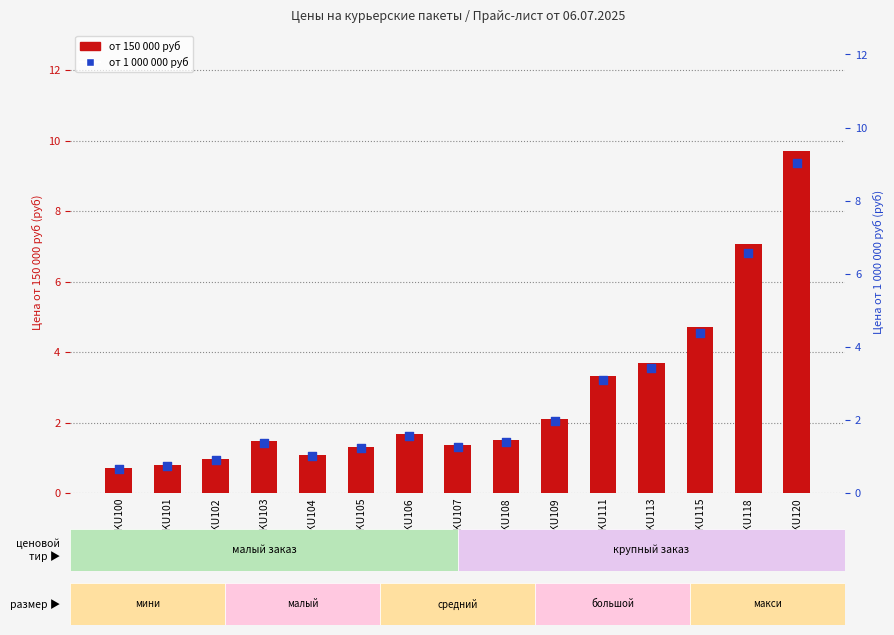

At how many categories does at least one series exceed 8?

1